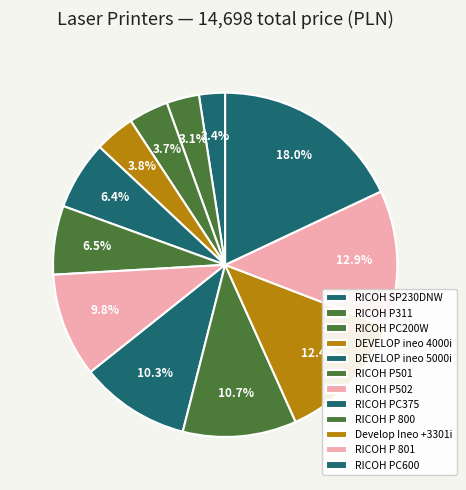

To the nearest percent, what is the difference between the RICOH P502 and RICOH PC375 slice percentages?

1%